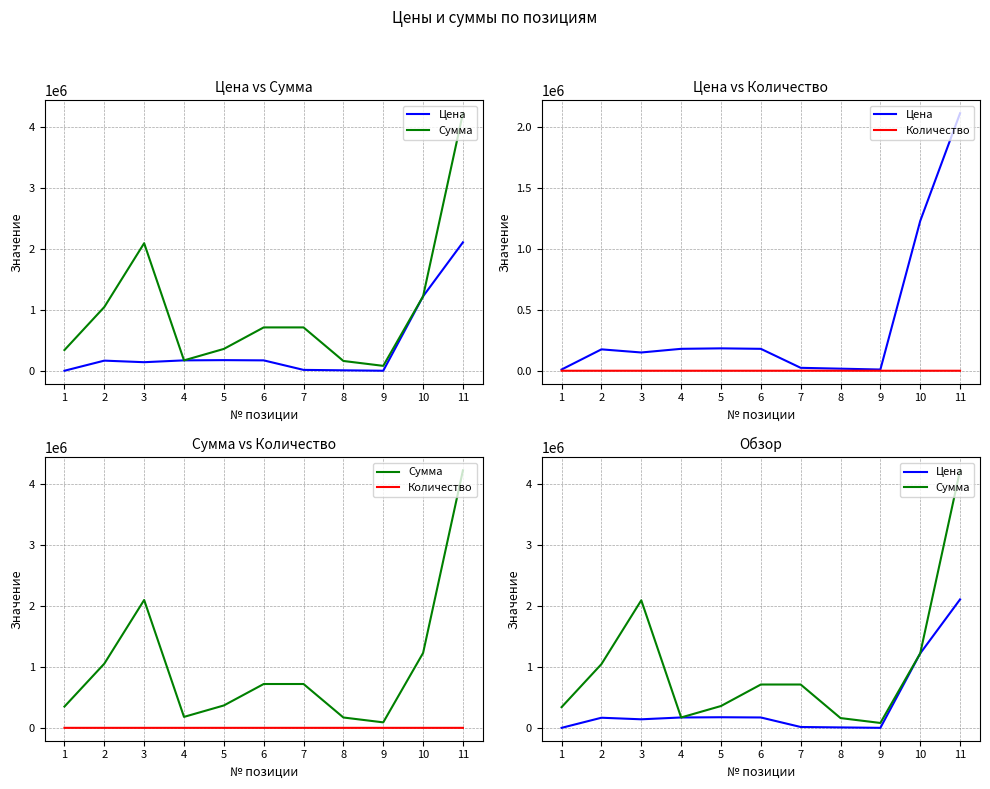

How many lines are shown in the chart?

3